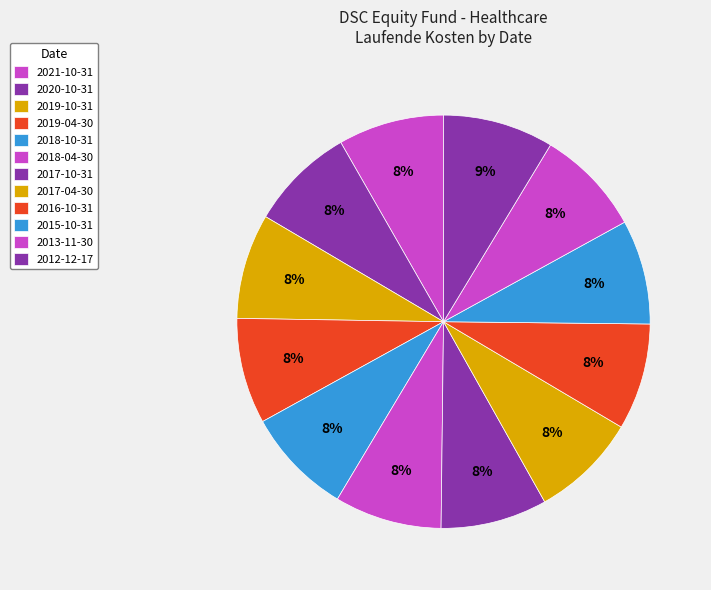

Which slice is the largest?

2012-12-17